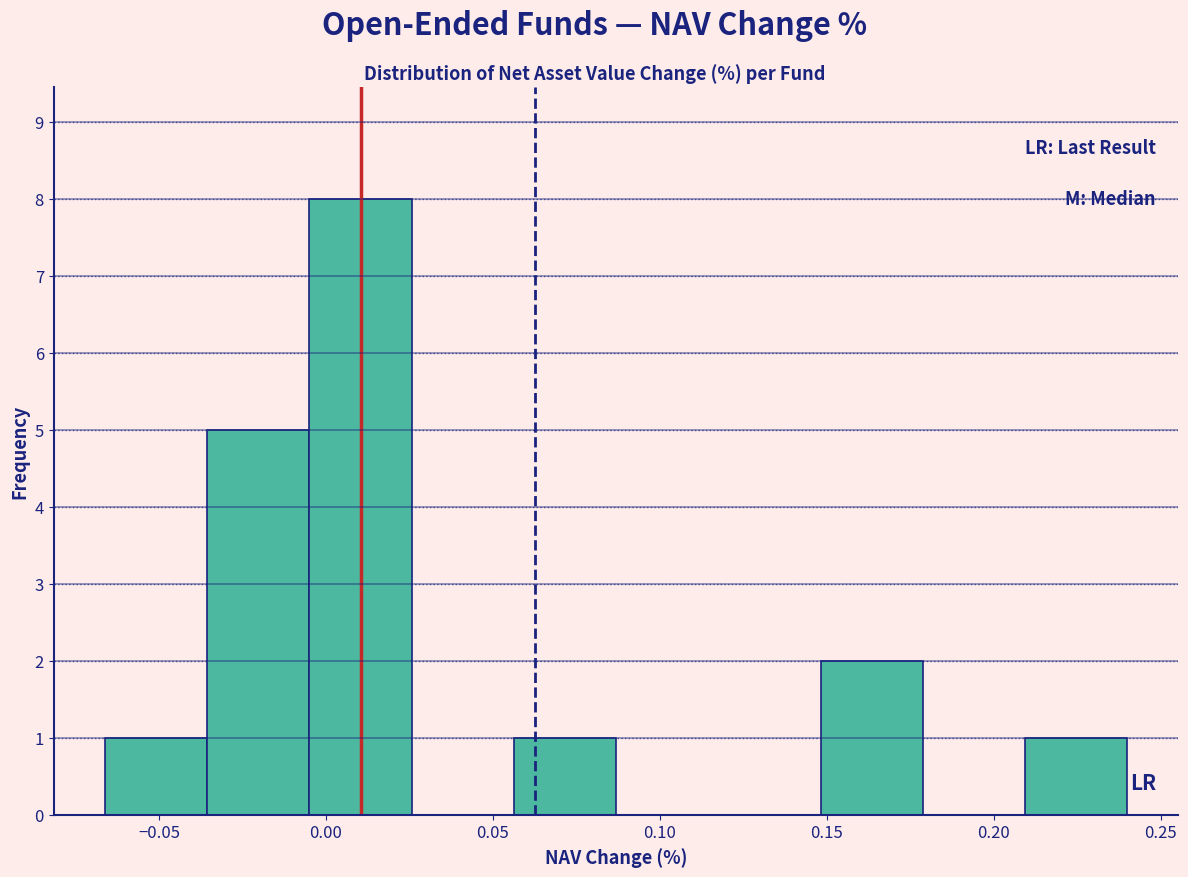

Over which range of the x-axis is the bar tallest?

-0.005 to 0.025